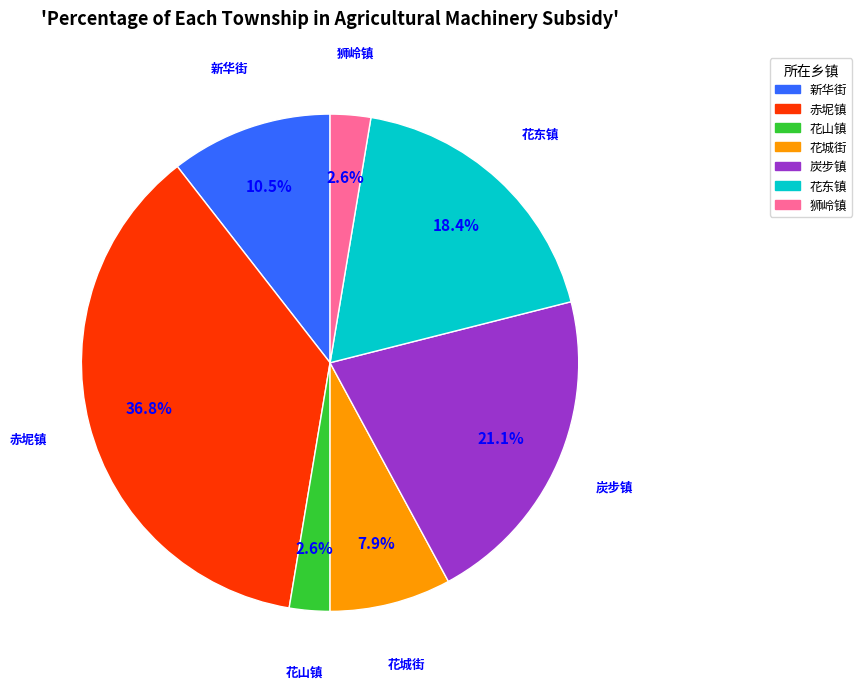

Which category has the biggest portion of the pie?

赤坭镇